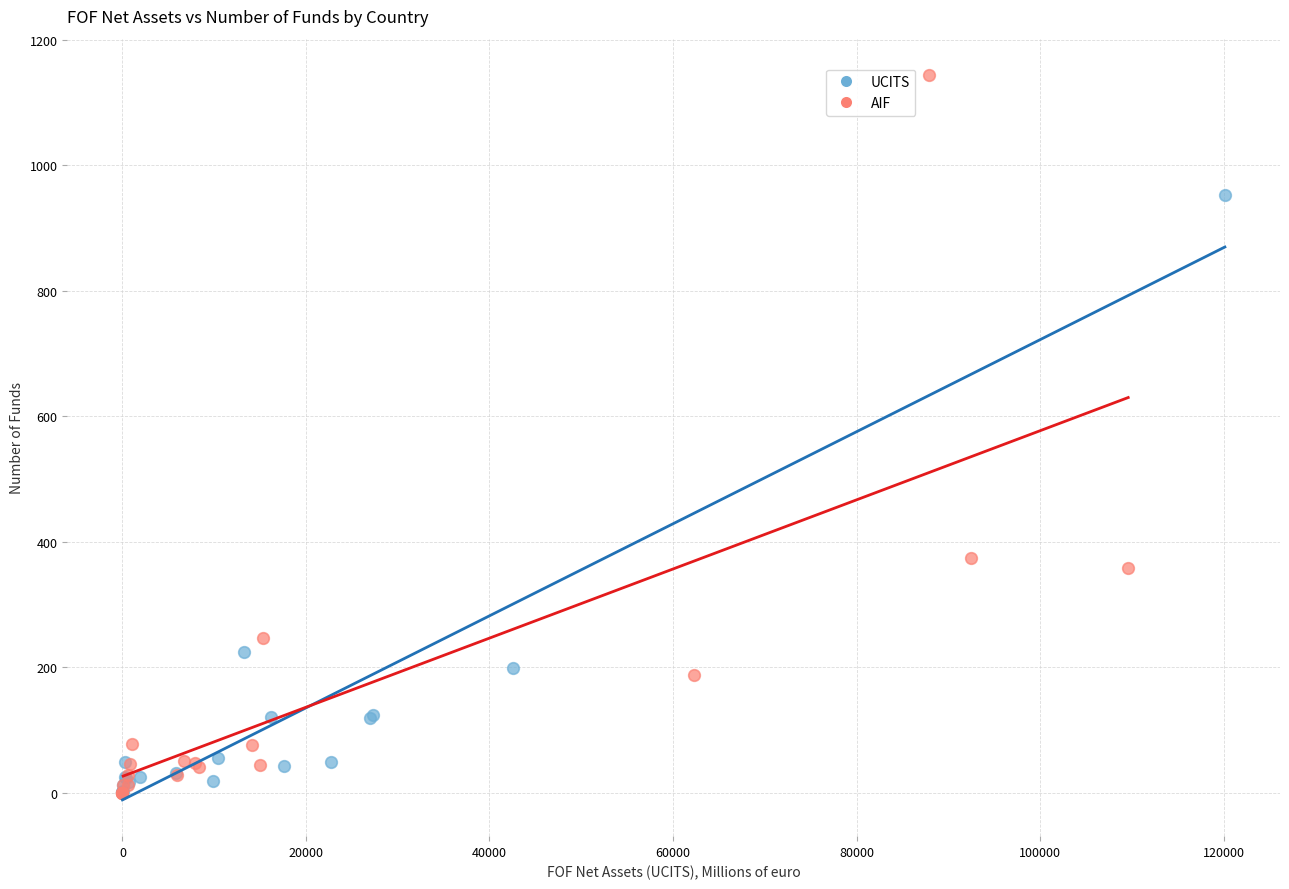

Which series has the largest Y range (max minus min)?

AIF